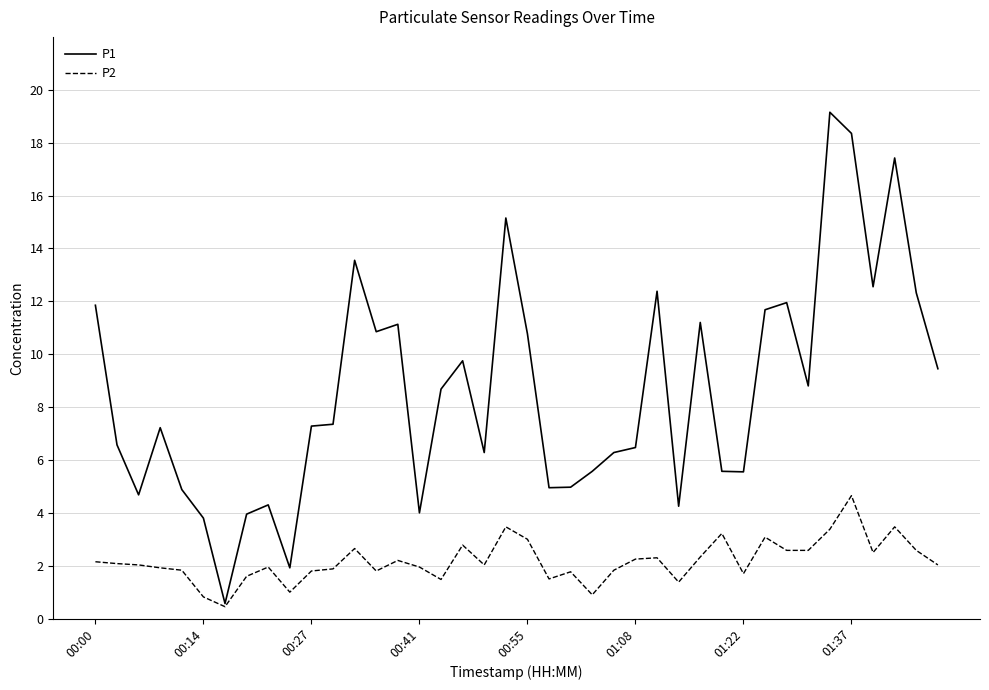

What is the lowest value of the P1 series?

0.6